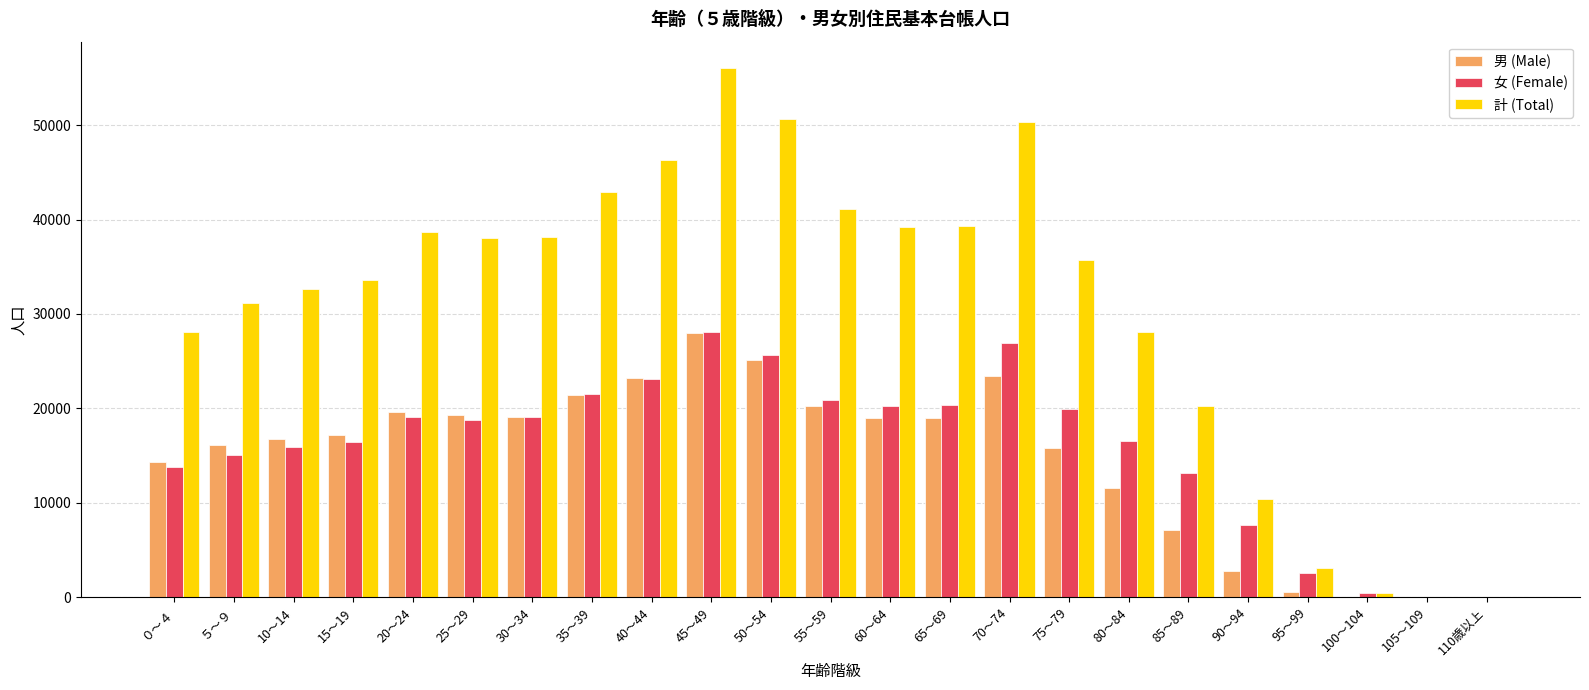

Which series changed the most between 70～74 and 75～79?

計 (Total)